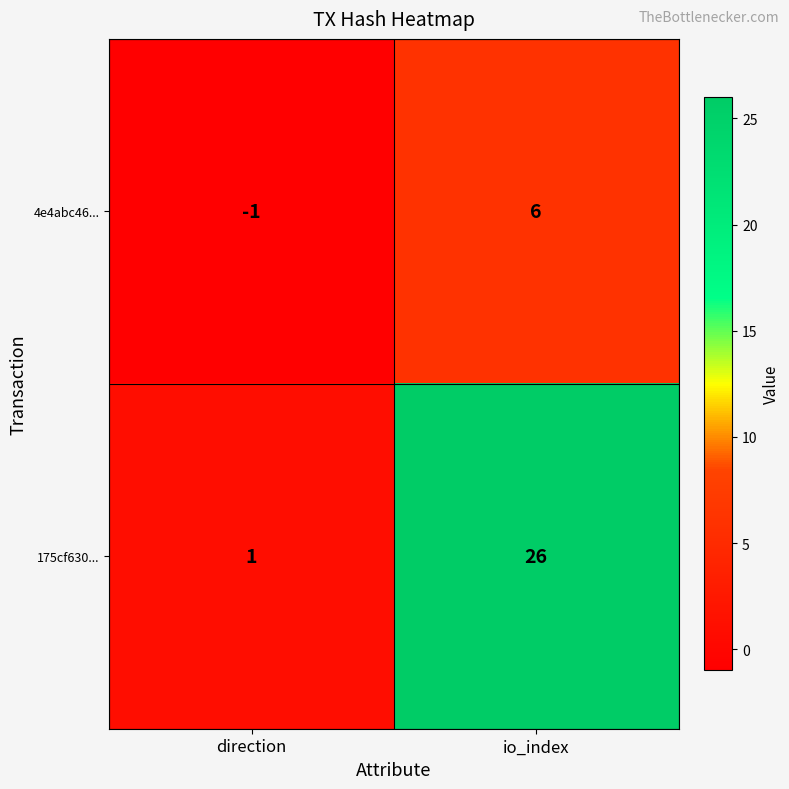

Which label corresponds to the smallest value in the chart?

direction